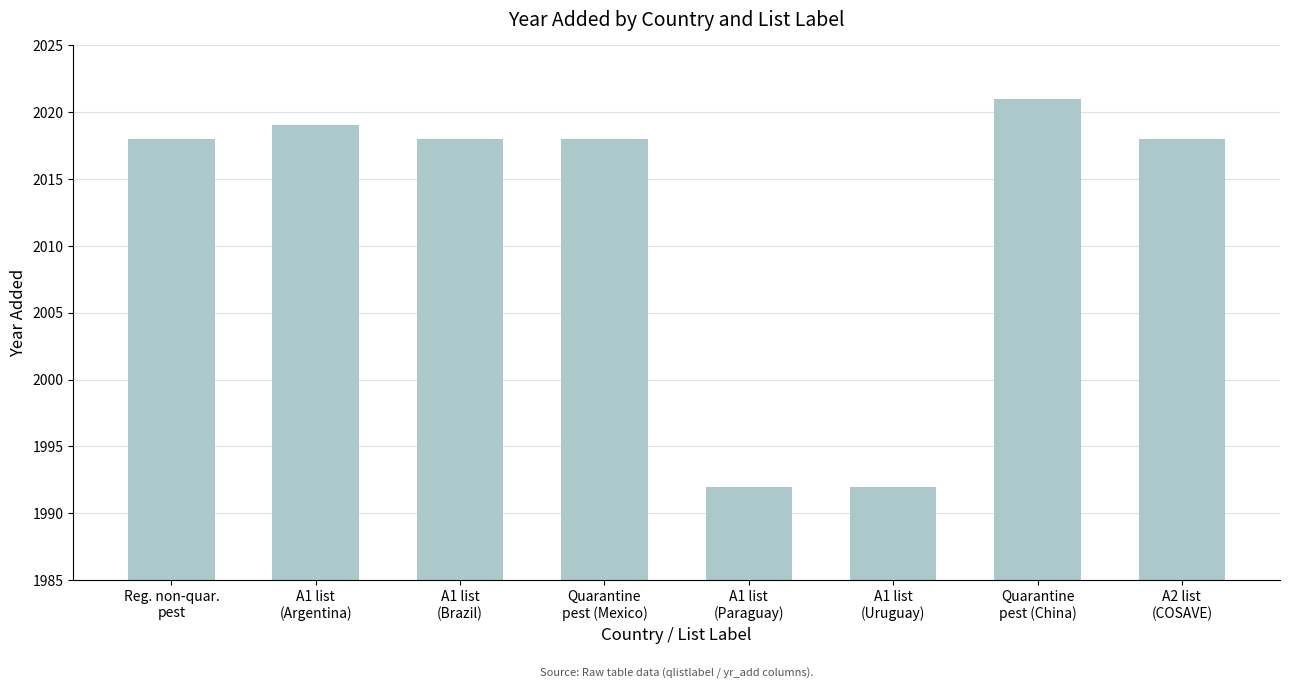

What is the label of the 8th bar from the right?

Reg. non-quar.
pest